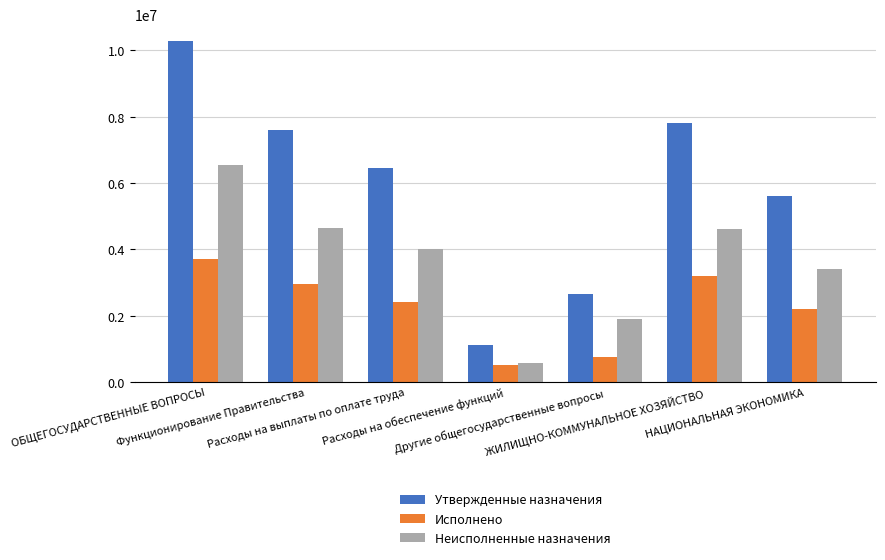

Which series has the widest spread of values?

Утвержденные назначения